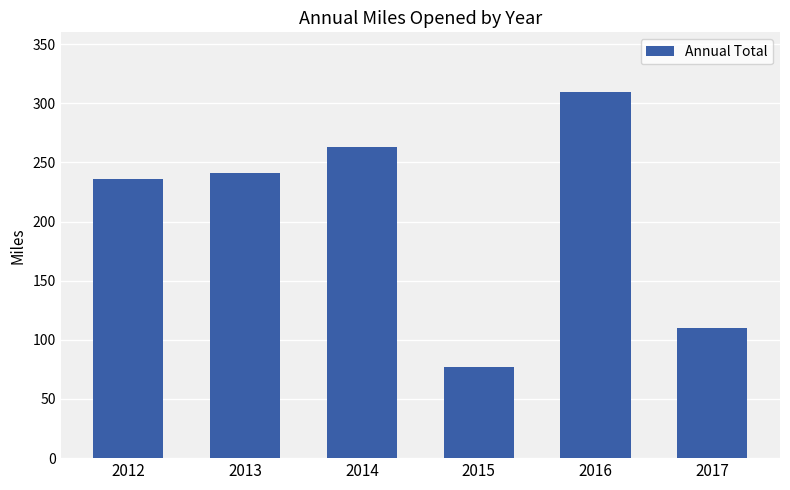

Reading left to right, transcribe all the data shown in this chart.

235.6	241.0	263.4	77.0	309.3	110.1